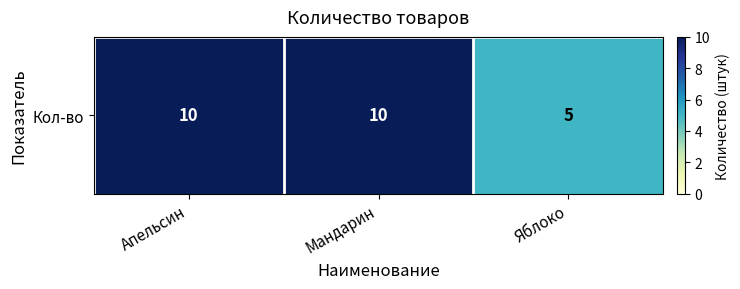

What is the ratio of the value at Мандарин to the value at Апельсин?

1.0